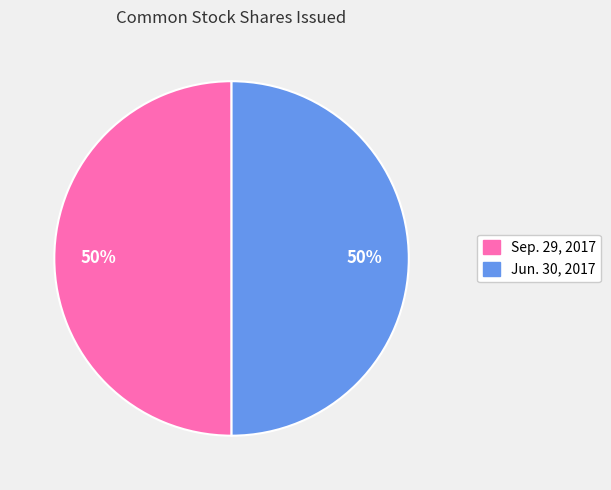

What percentage is the Jun. 30, 2017 slice, to the nearest percent?

50%